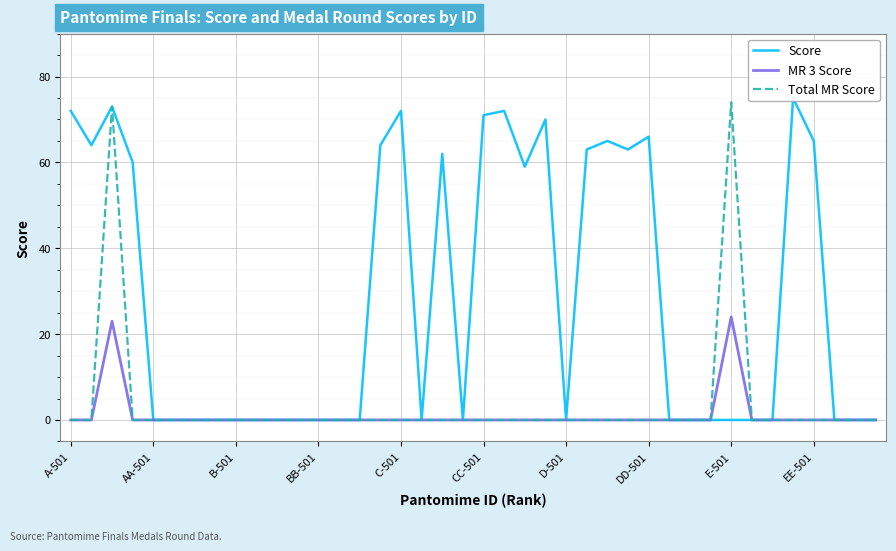

True or false: MR 3 Score has more than 2 interior local peaks.

False